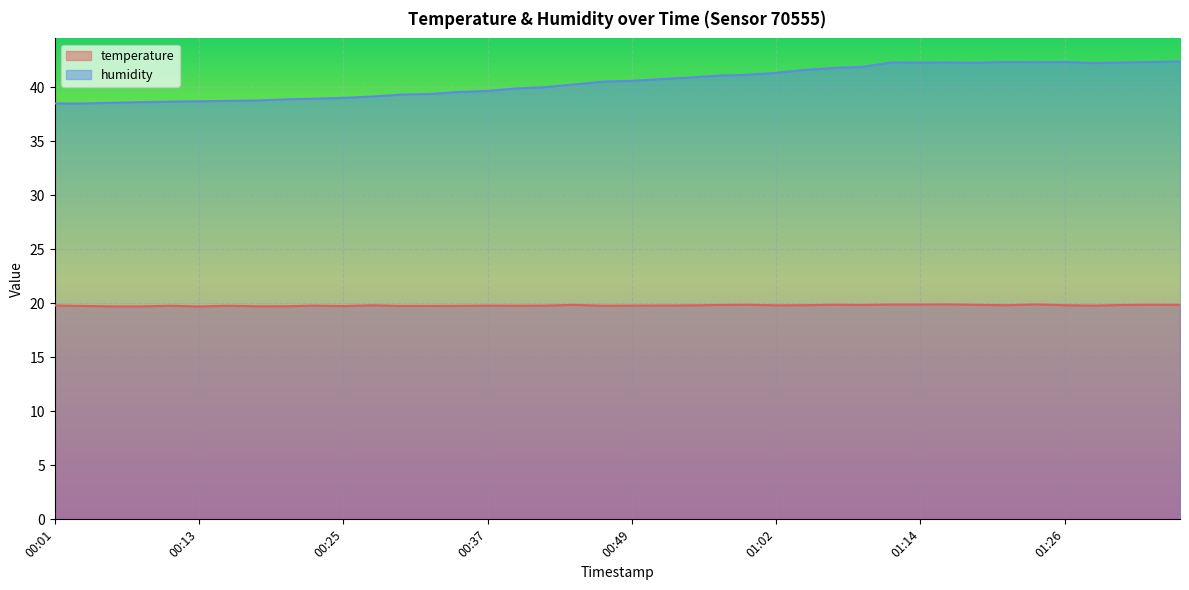

Is the value of temperature at 00:01 greater than the value of humidity at 01:26?

No